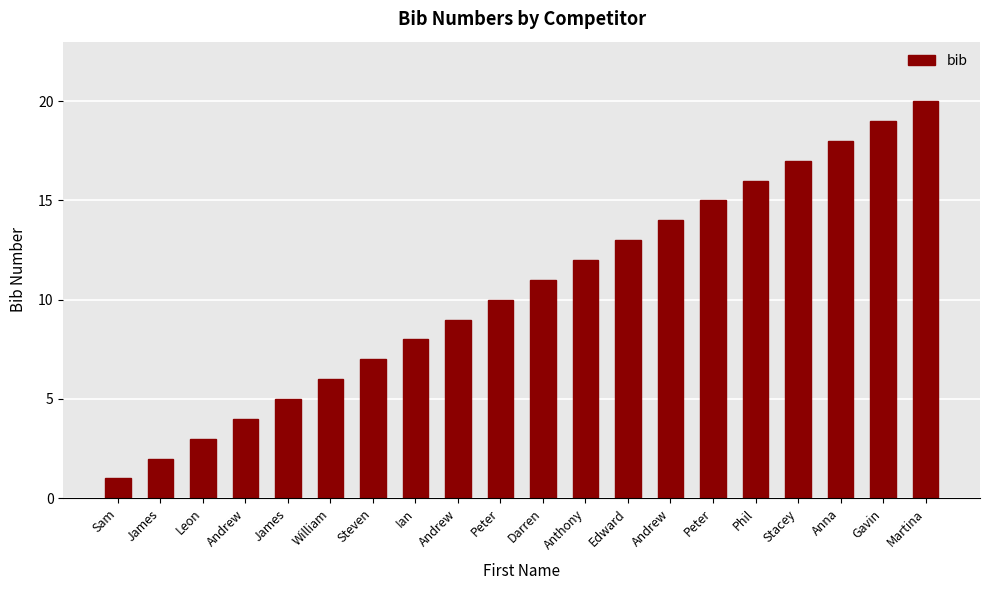

What value does the data have at Edward?

13